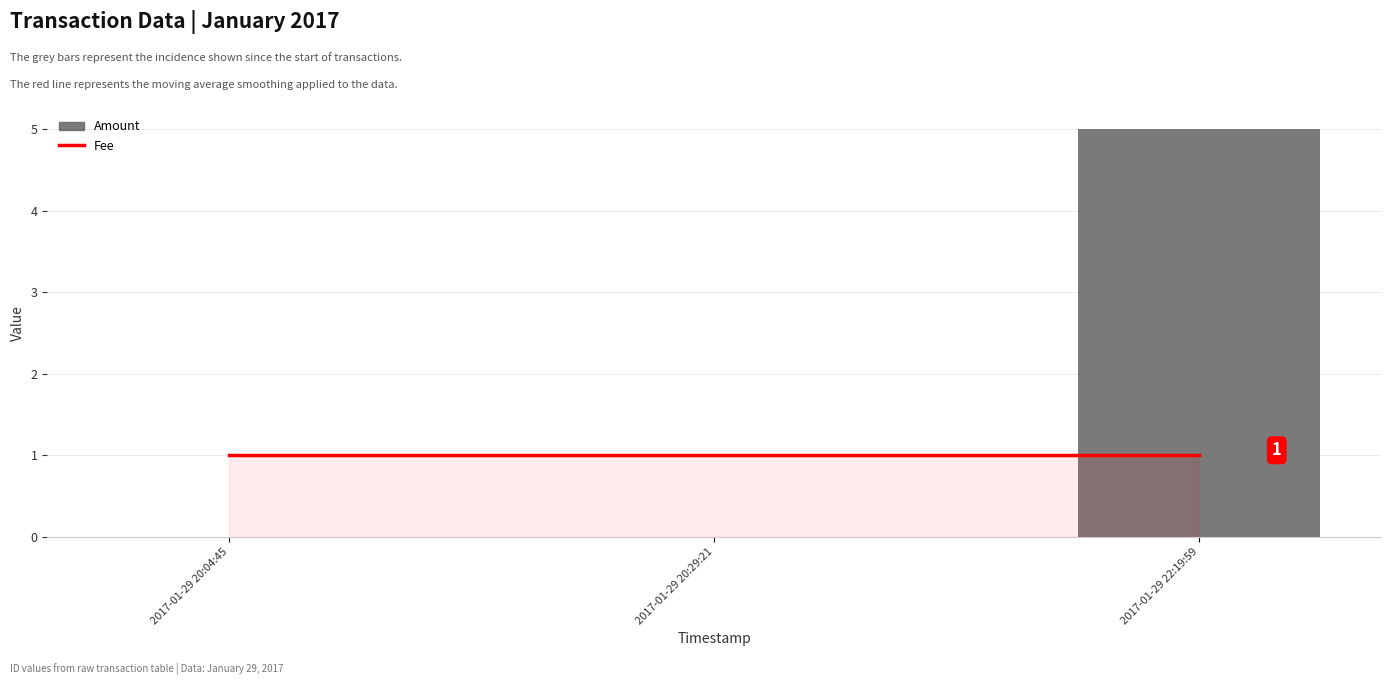

What is the difference between the highest and lowest values at 2017-01-29 20:29:21?

1